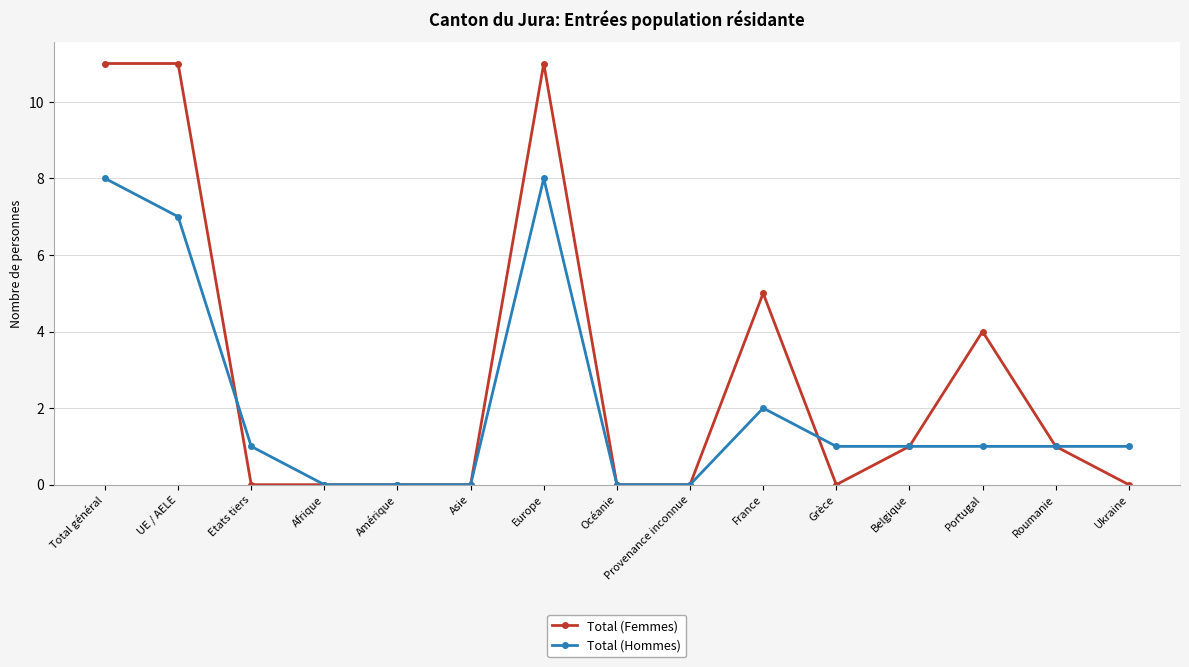

Reading left to right, transcribe all the data shown in this chart.

Total (Femmes): 11	11	0	0	0	0	11	0	0	5	0	1	4	1	0
Total (Hommes): 8	7	1	0	0	0	8	0	0	2	1	1	1	1	1